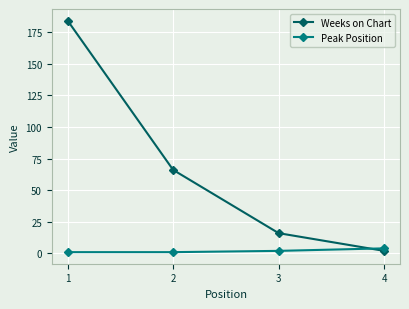

Between 1 and 3, which series saw the biggest shift?

Weeks on Chart